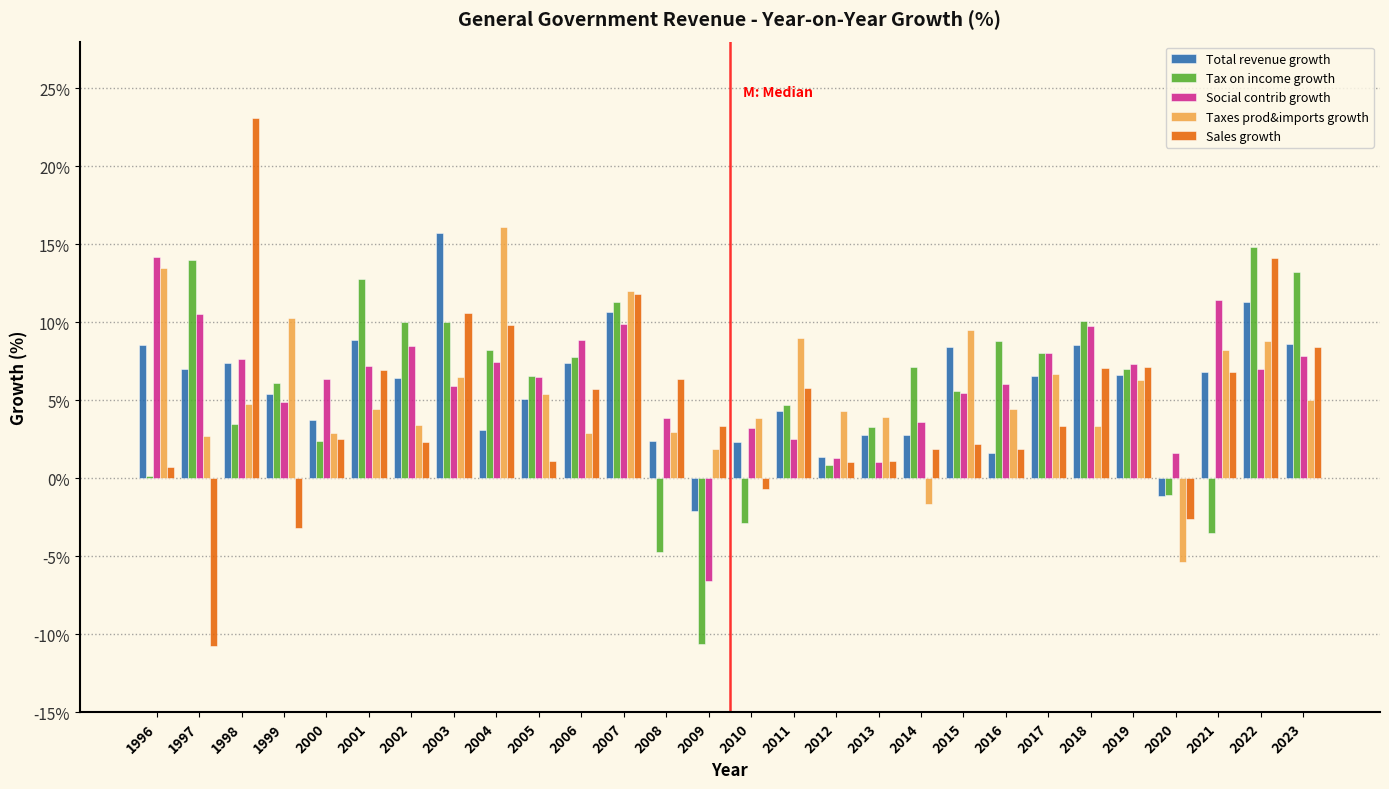

What is the greatest value displayed?

23.1